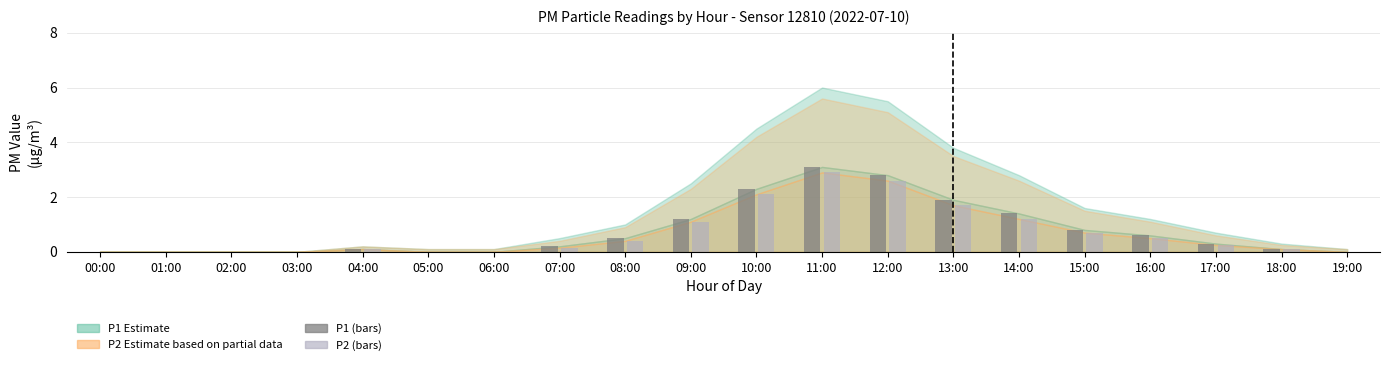

Does the chart contain stacked bars?

No